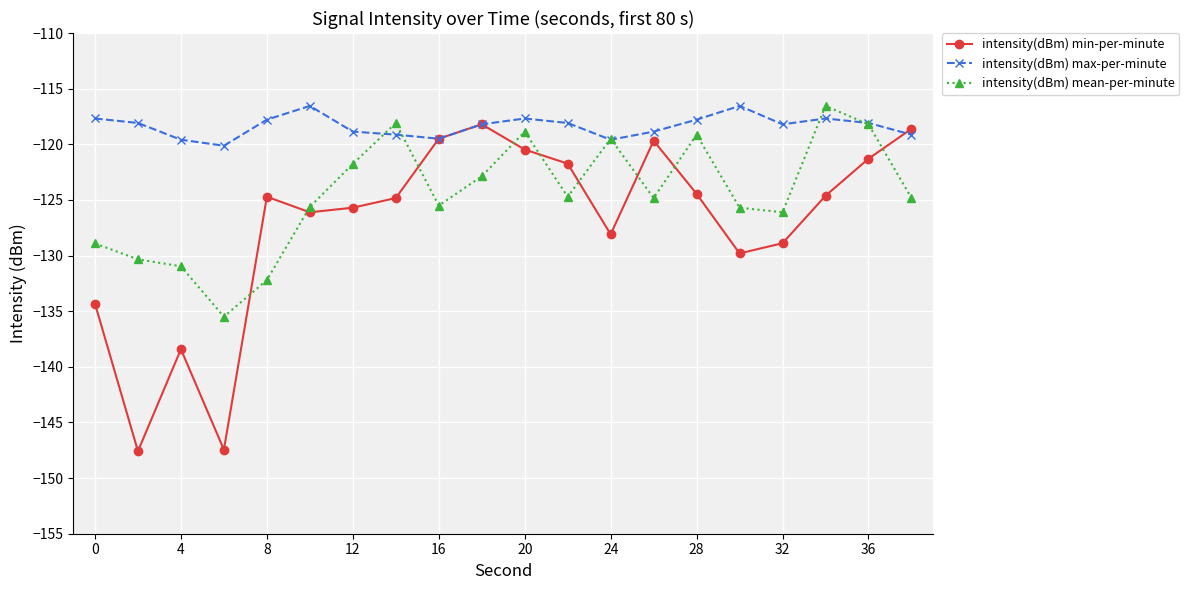

What are all the series names shown in the legend?

intensity(dBm) min-per-minute, intensity(dBm) max-per-minute, intensity(dBm) mean-per-minute